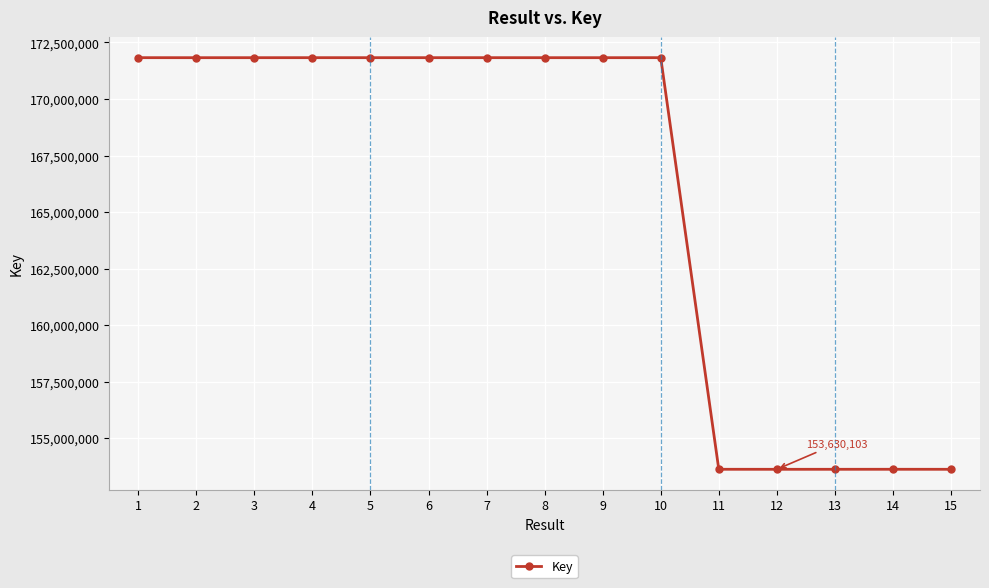

Read the value at 15, to the nearest 10.

153630330